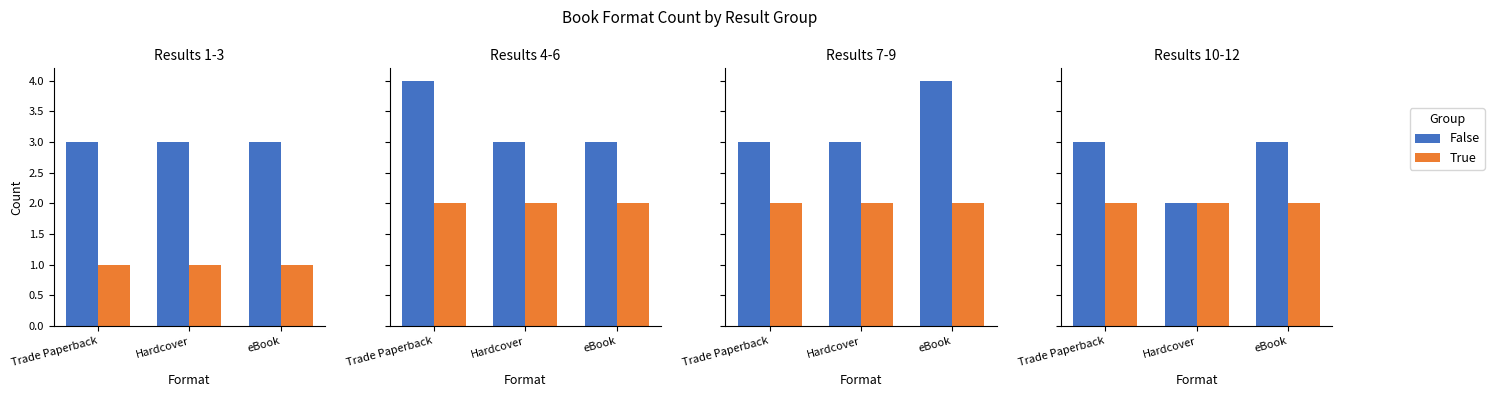

Which series has the largest total across all categories?

False